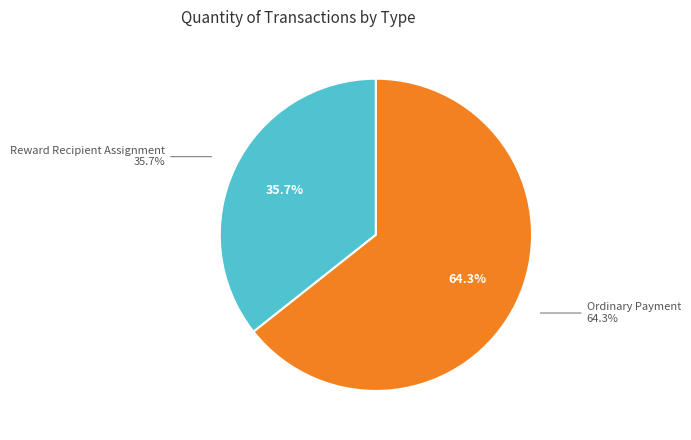

Which category has the smallest portion of the pie?

Reward Recipient Assignment